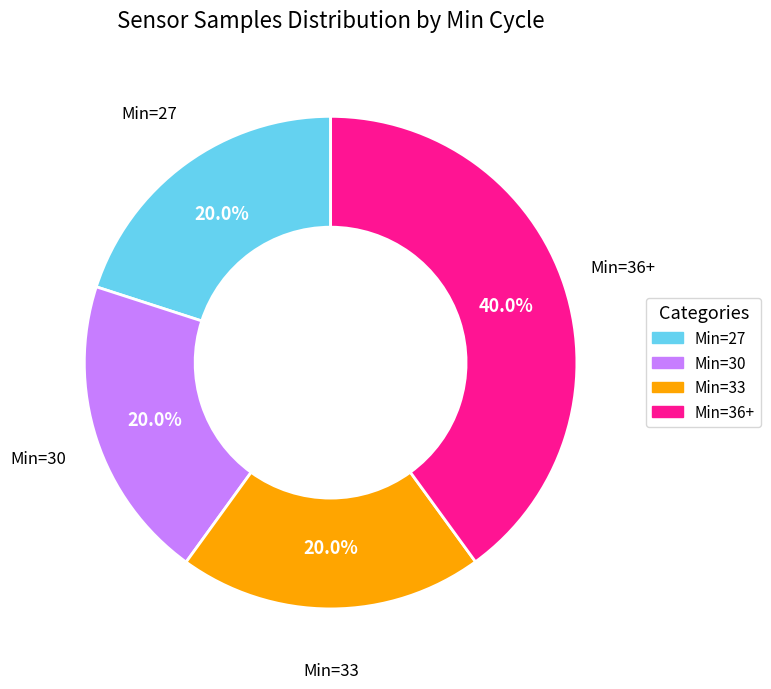

Is there a majority slice in this chart?

No